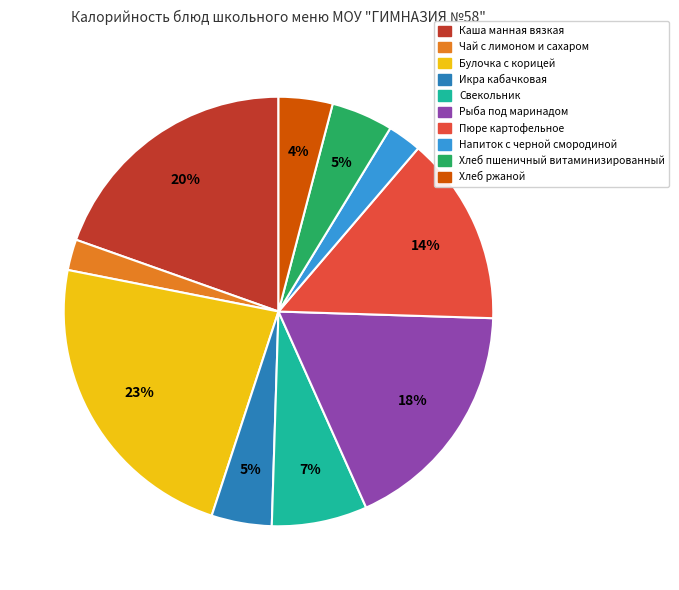

Combined, do Чай с лимоном и сахаром and Каша манная вязкая account for over 50%?

No